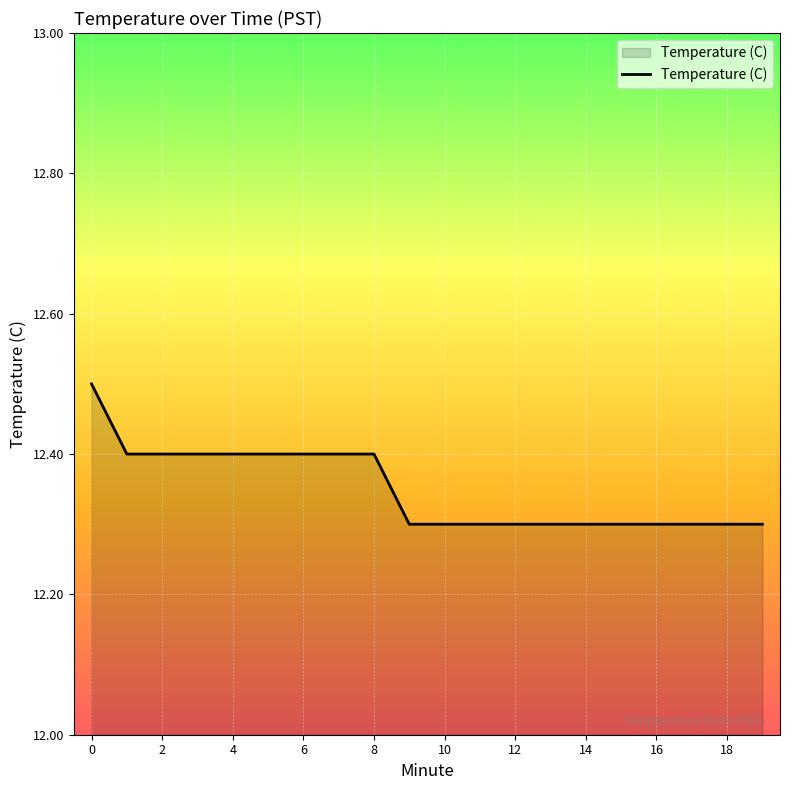

What is the maximum value shown in the chart?

12.5